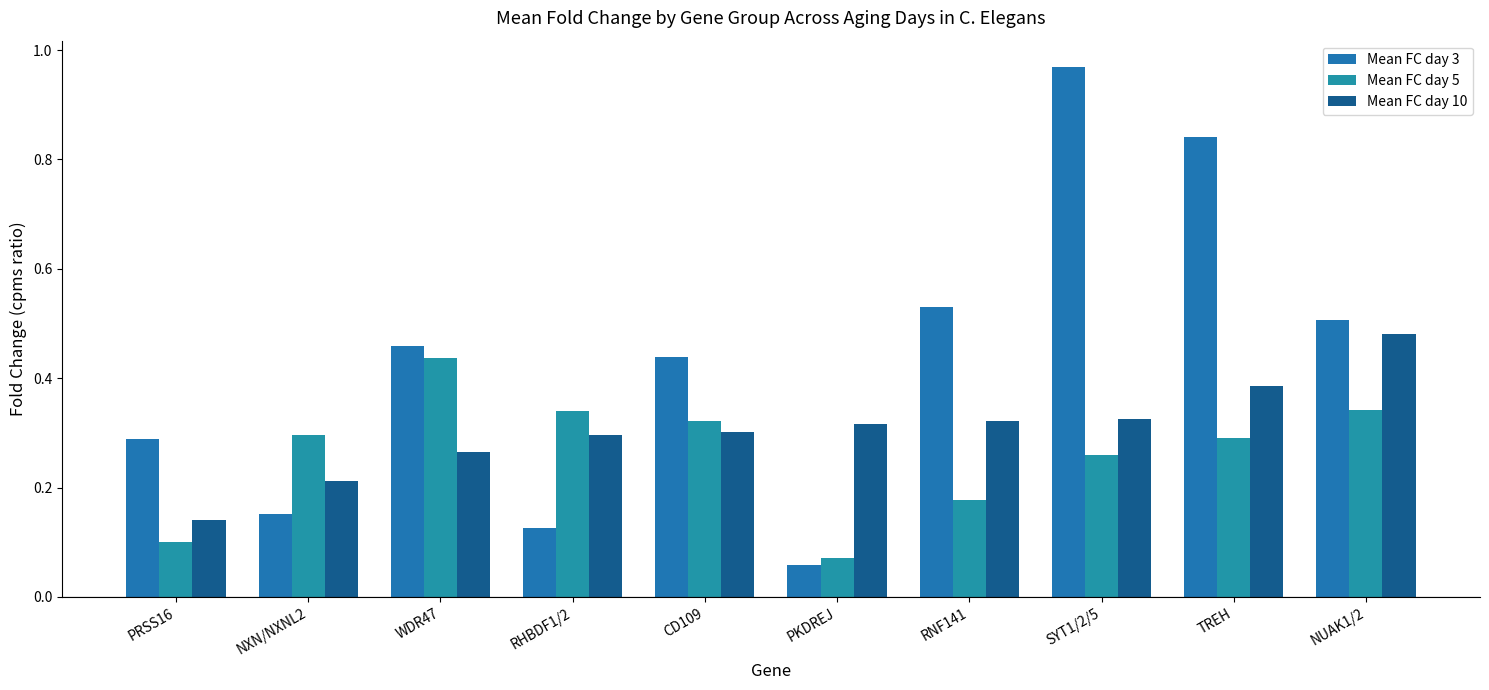

Which series changed the most between NXN/NXNL2 and SYT1/2/5?

Mean FC day 3